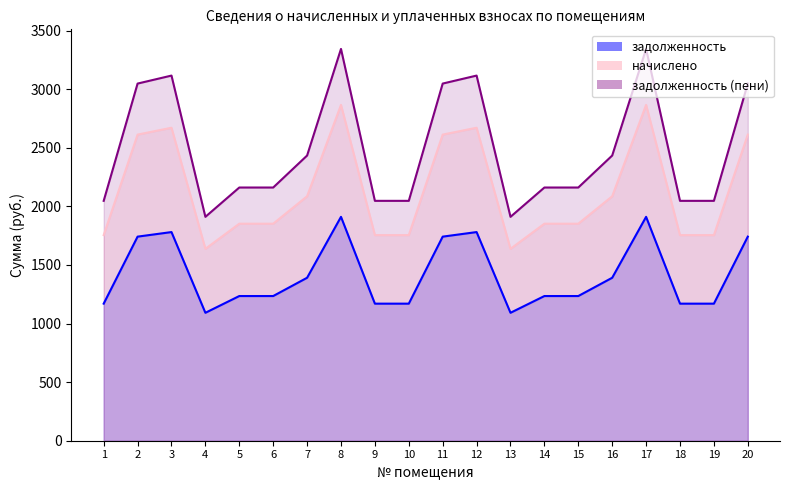

Rank the series by their average value, from highest to lowest.

начислено, задолженность (пени), задолженность